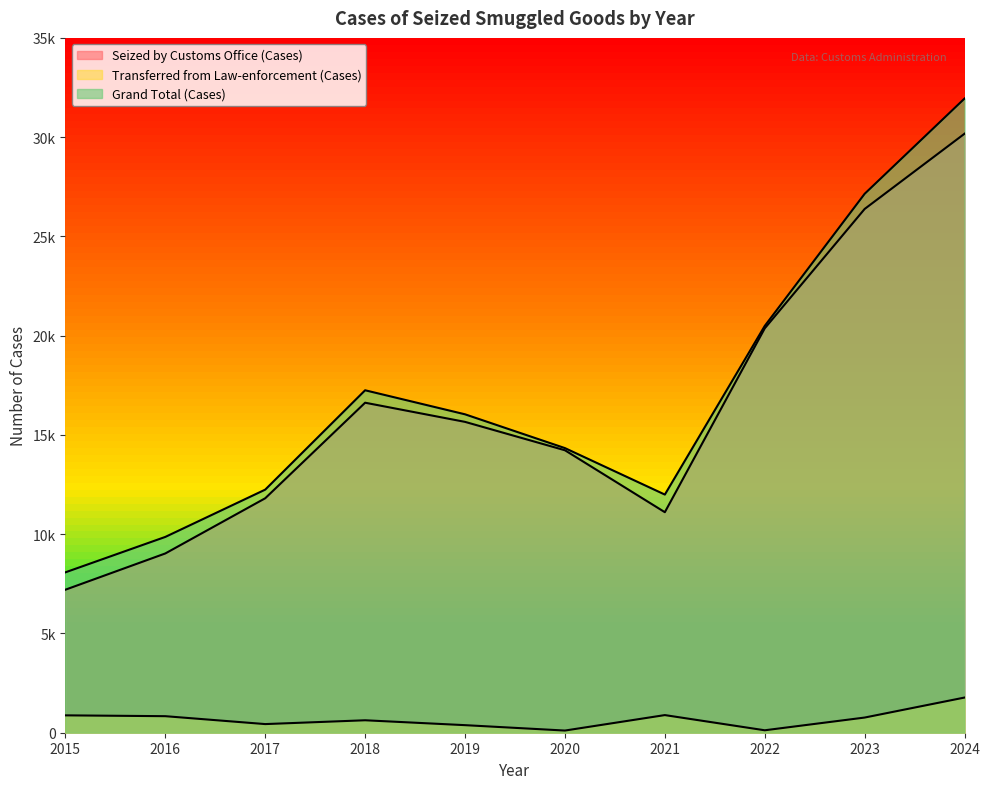

The value of Grand Total (Cases) at 2018 is 11765. True or false?

False